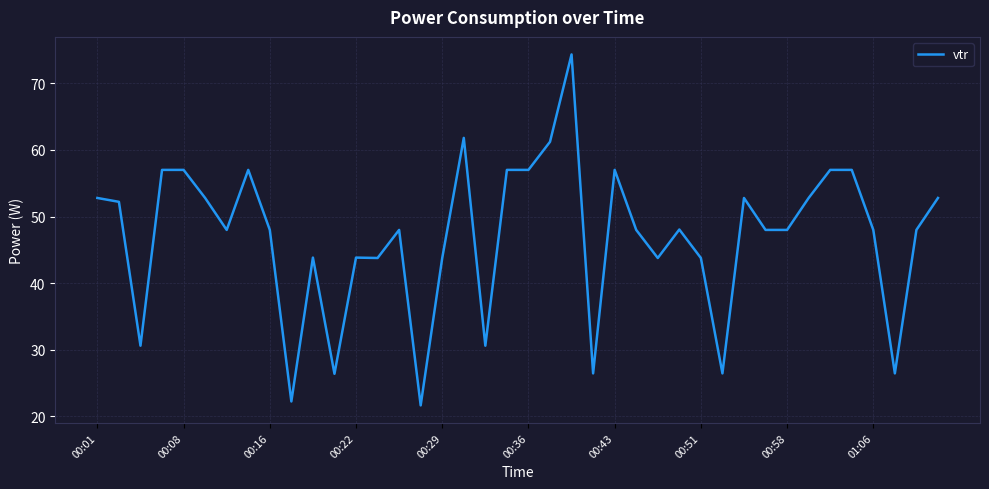

What is the smallest value displayed?

21.6